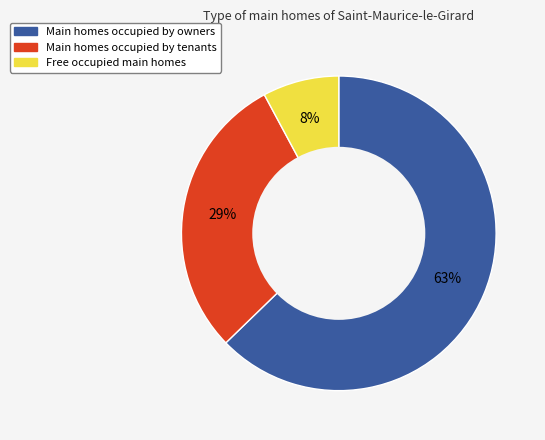

Is there a majority slice in this chart?

Yes